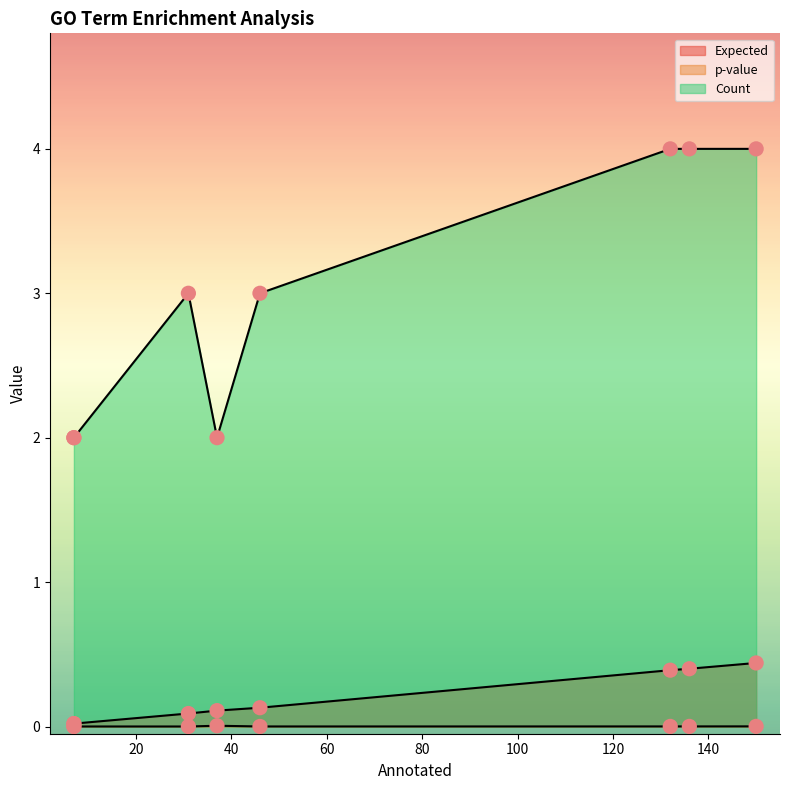

Which series reaches the minimum Y coordinate?

p-value